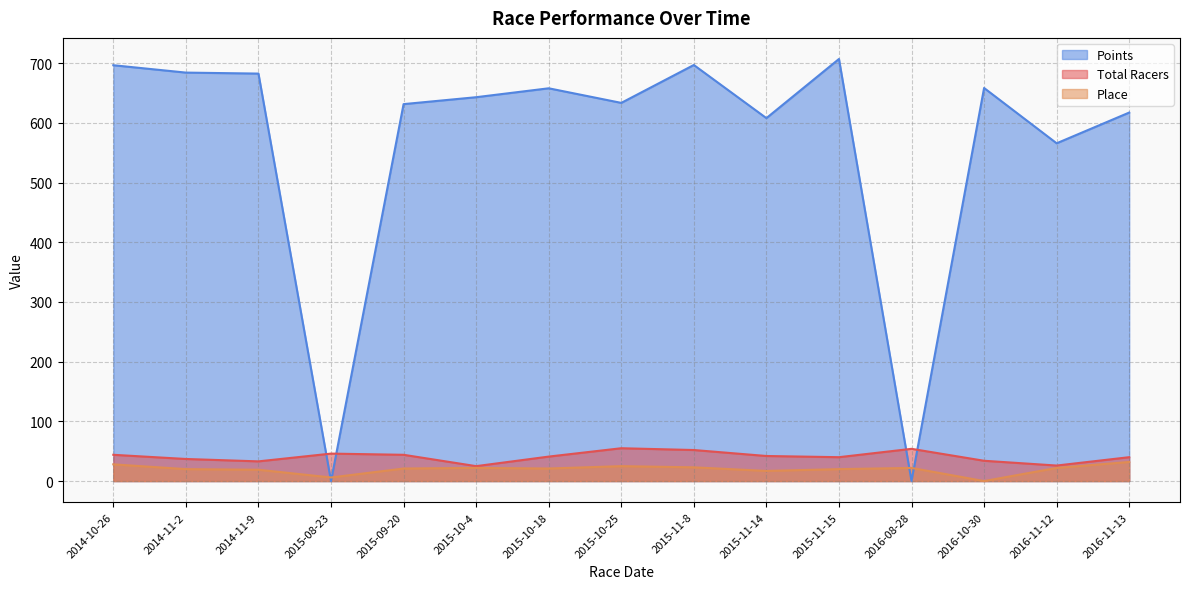

Which label corresponds to the smallest value in the chart?

2016-10-30